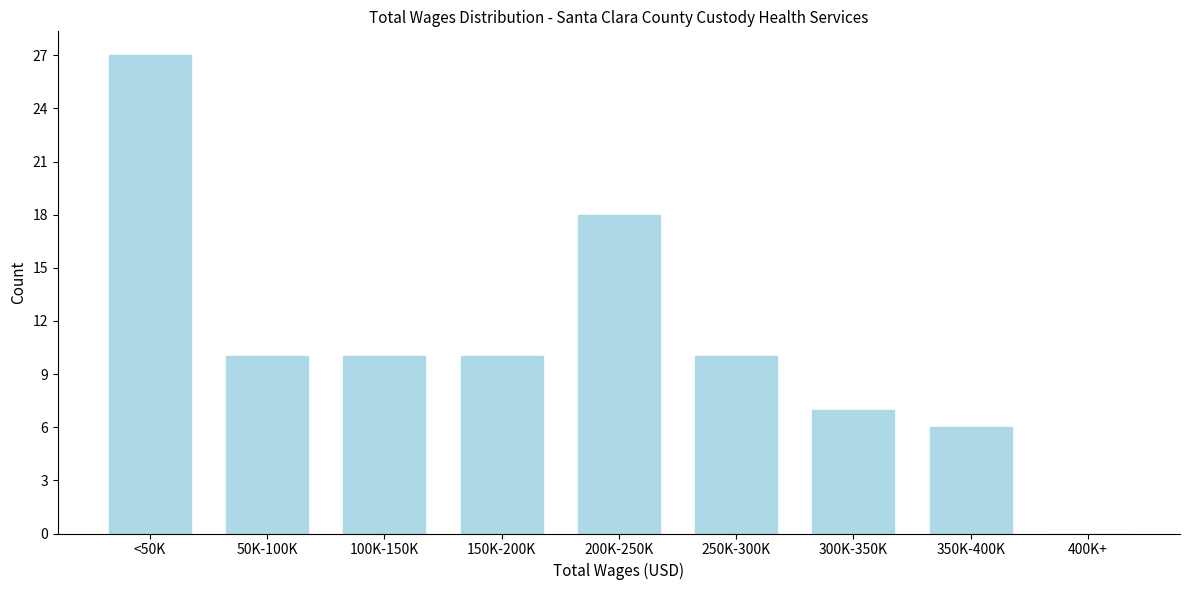

Reading left to right, transcribe all the data shown in this chart.

<50K=27	50K-100K=10	100K-150K=10	150K-200K=10	200K-250K=18	250K-300K=10	300K-350K=7	350K-400K=6	400K+=0